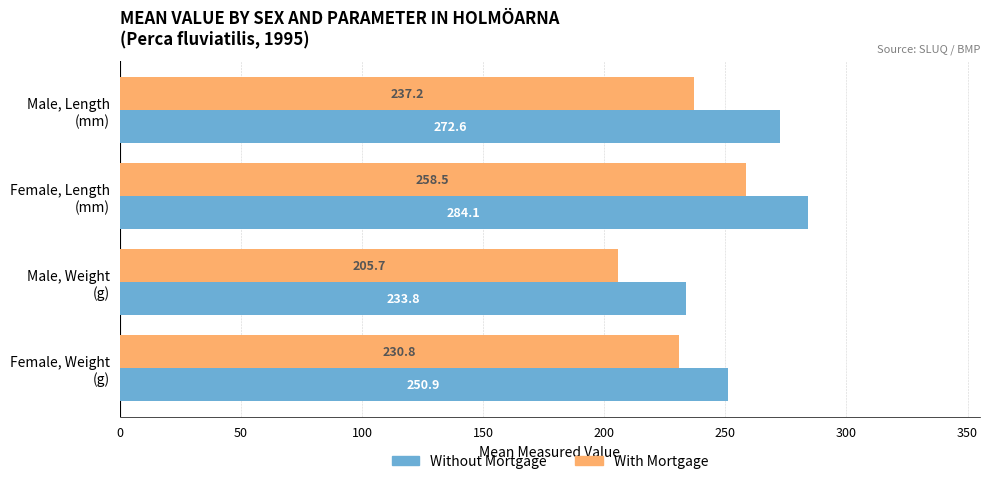

At which category does the chart reach its minimum across all series?

Male, Weight
(g)